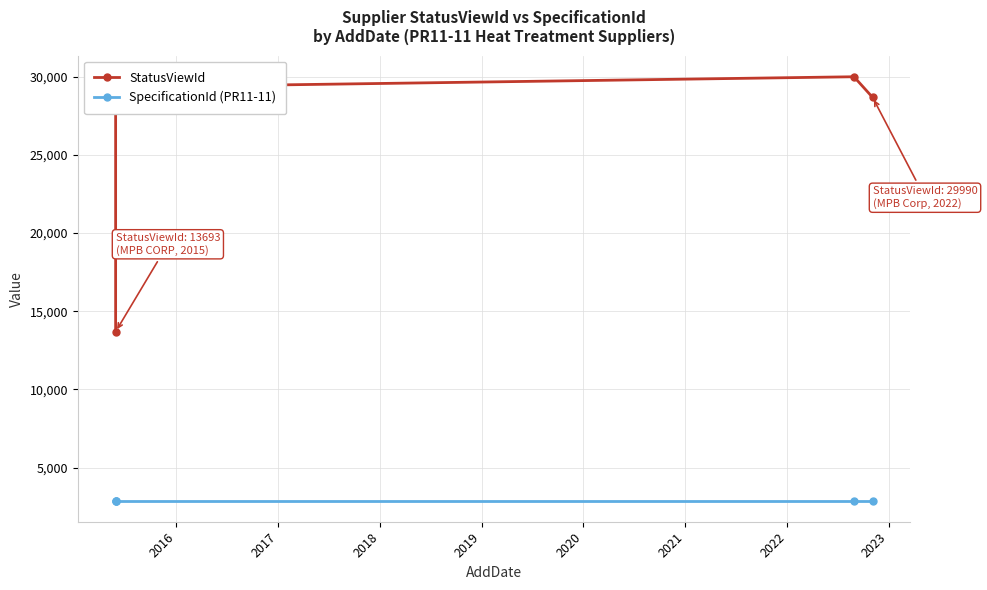

How many lines are shown in the chart?

2